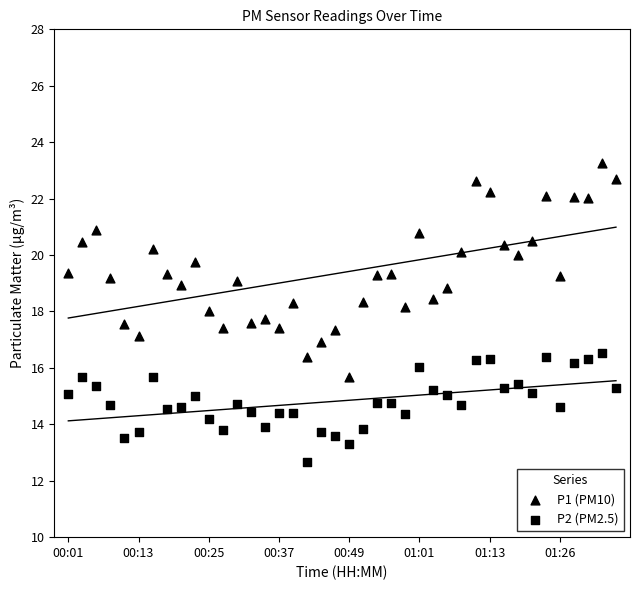

How many data points are displayed?

80